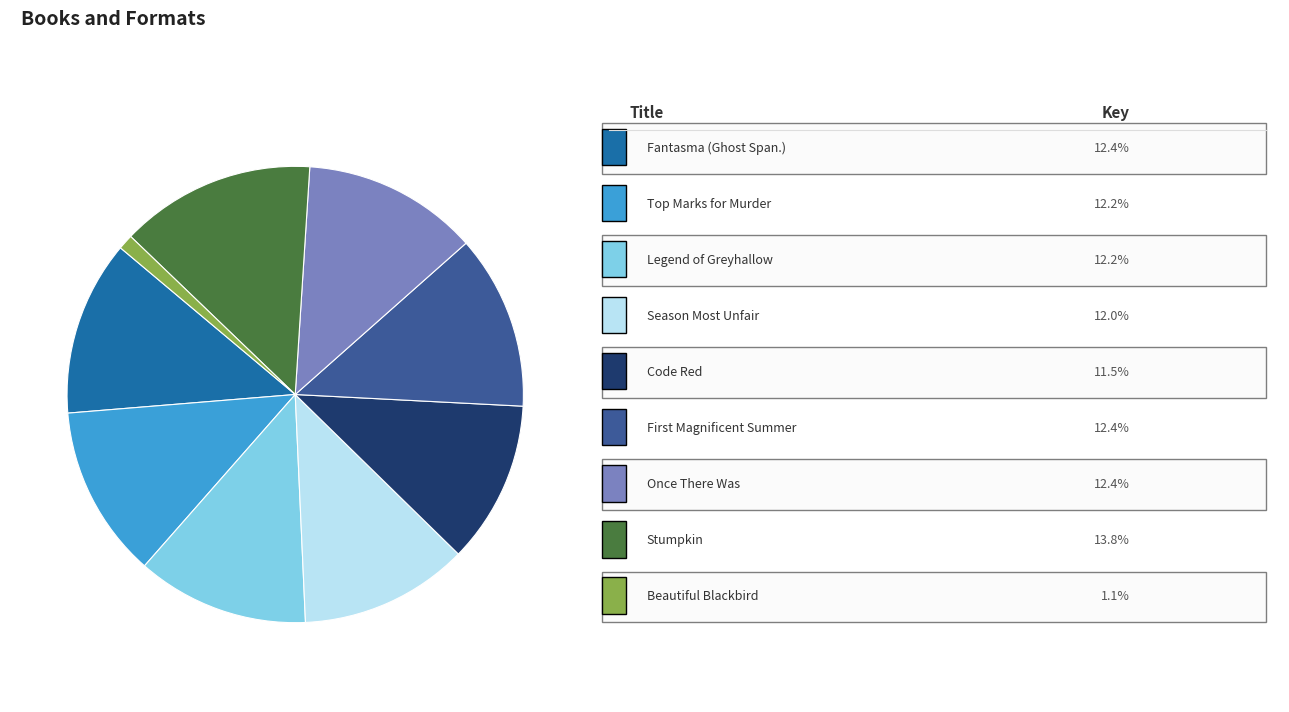

Is there any slice that represents more than half of the pie?

No